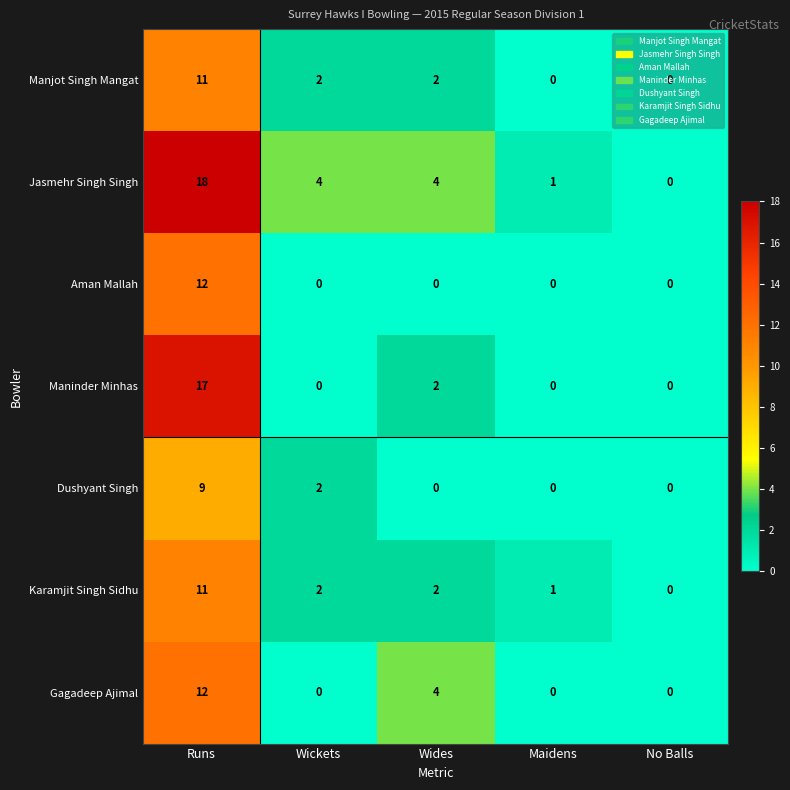

What is the sum of all Aman Mallah values?

12